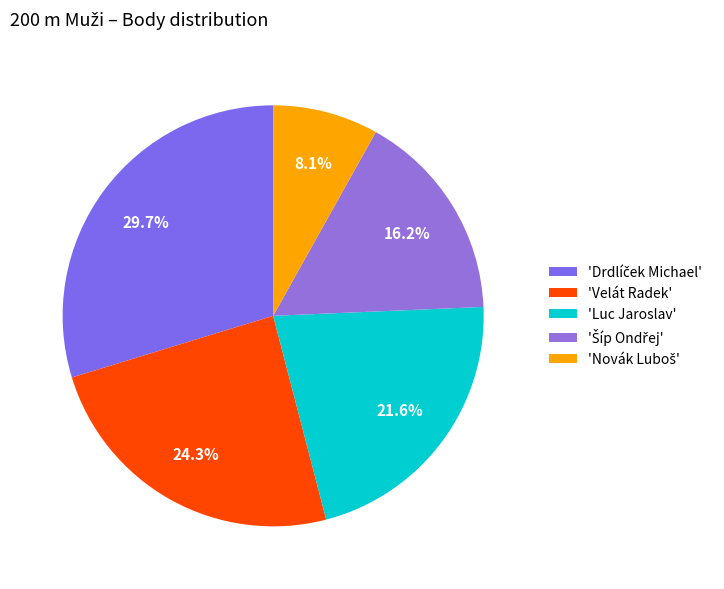

To the nearest percent, what is the average slice percentage?

20%